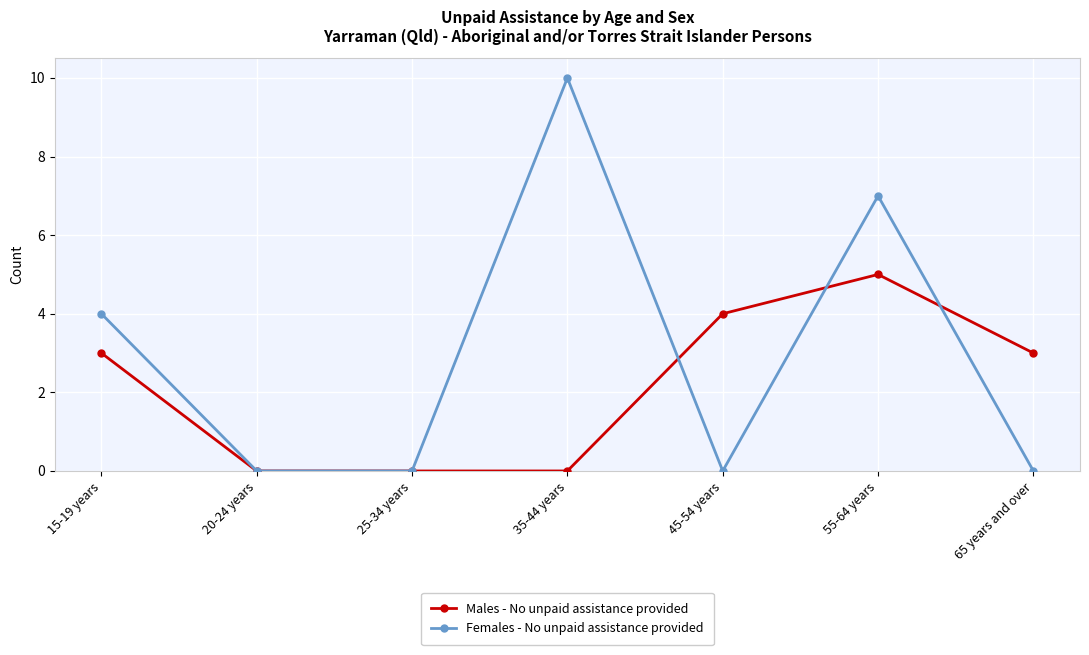

What is the difference between the maximum and minimum values in the Males - No unpaid assistance provided series?

5